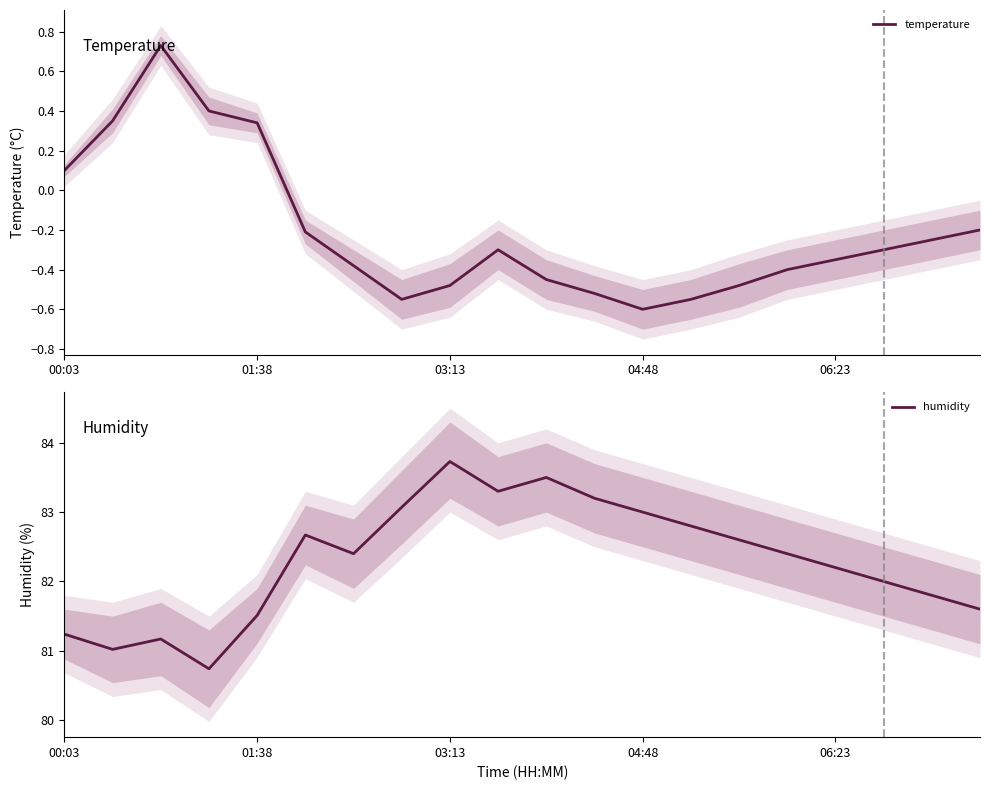

List the series in order of their overall mean, highest first.

humidity, temperature